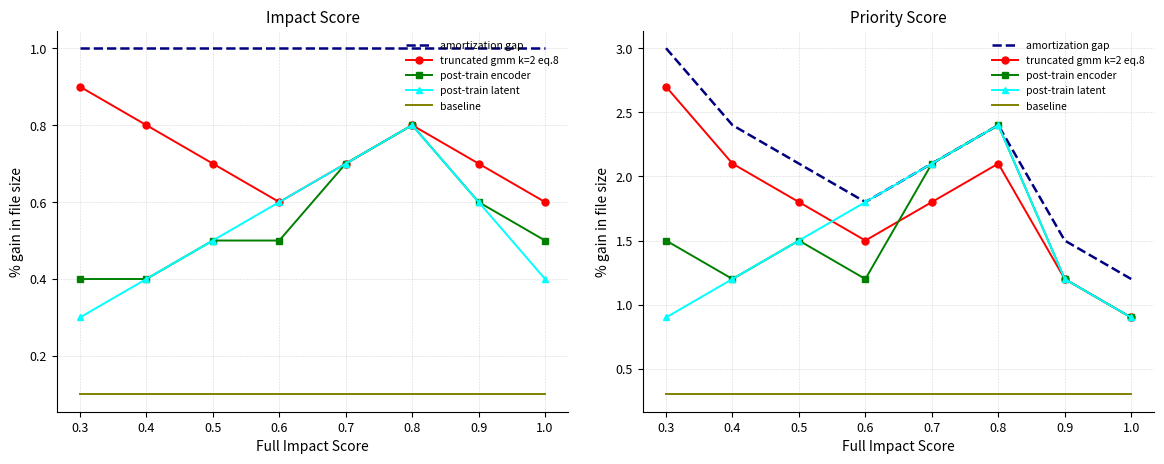

At 0.9, list the series in order from smallest to largest.

baseline, truncated gmm k=2 eq.8, post-train encoder, post-train latent, amortization gap